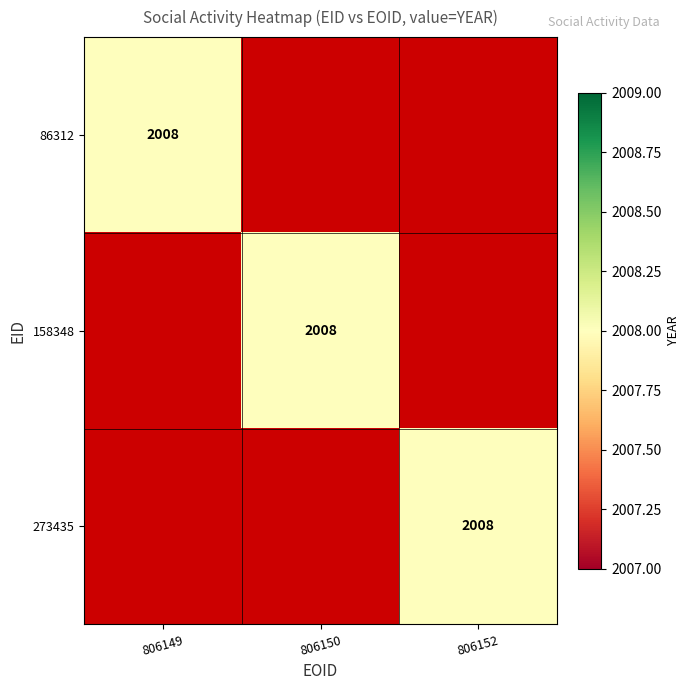

What is the total value across all series at 158348?

2008